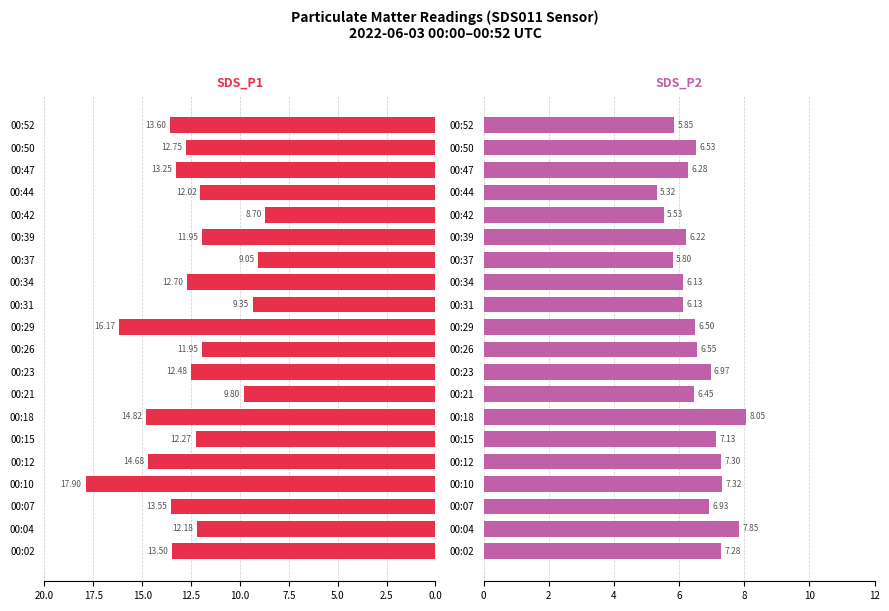

What is the lowest value of the SDS_P1 series?

8.7